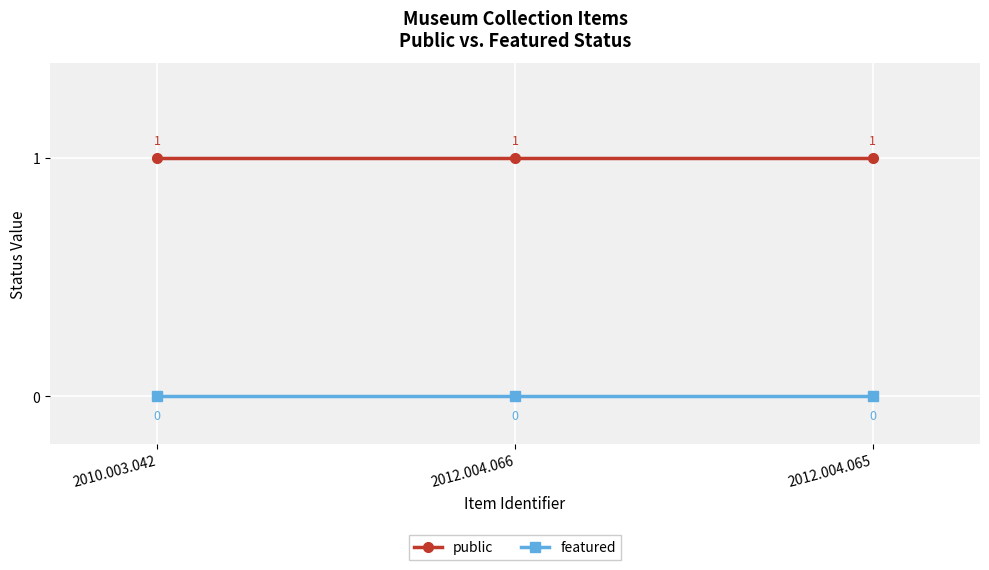

True or false: public has a value of 1 at 2010.003.042.

True